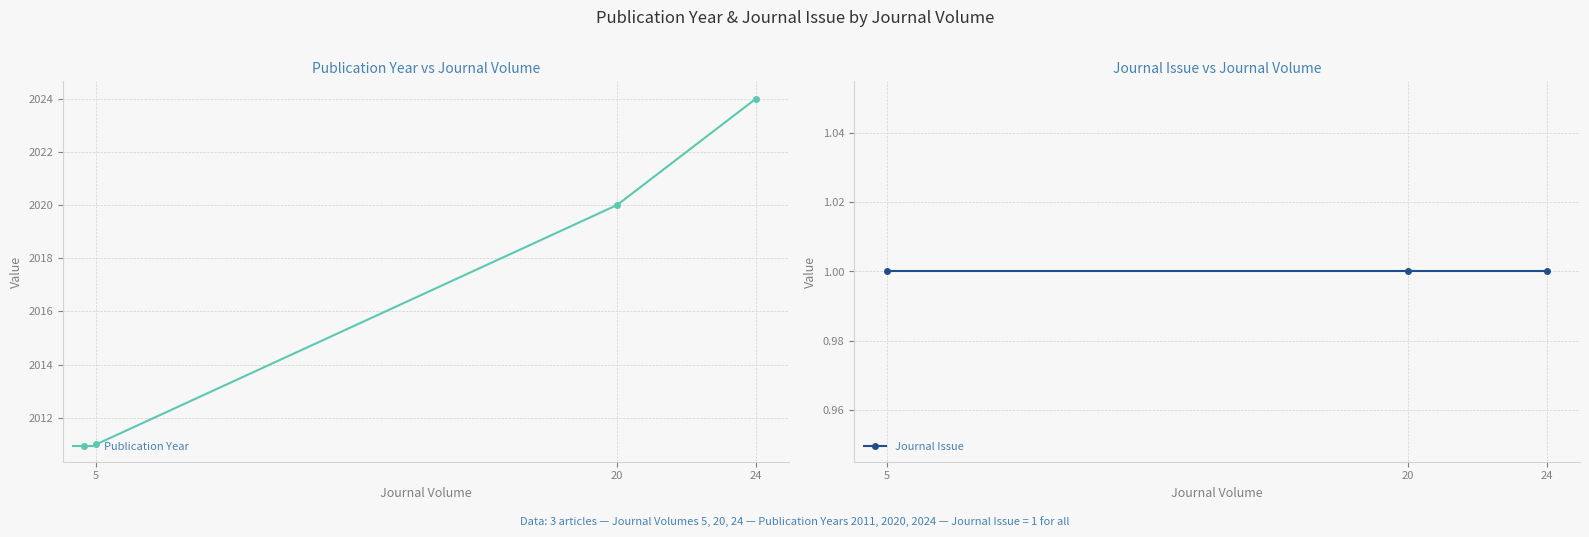

What is the difference between the Publication Year values at 5 and 20?

9